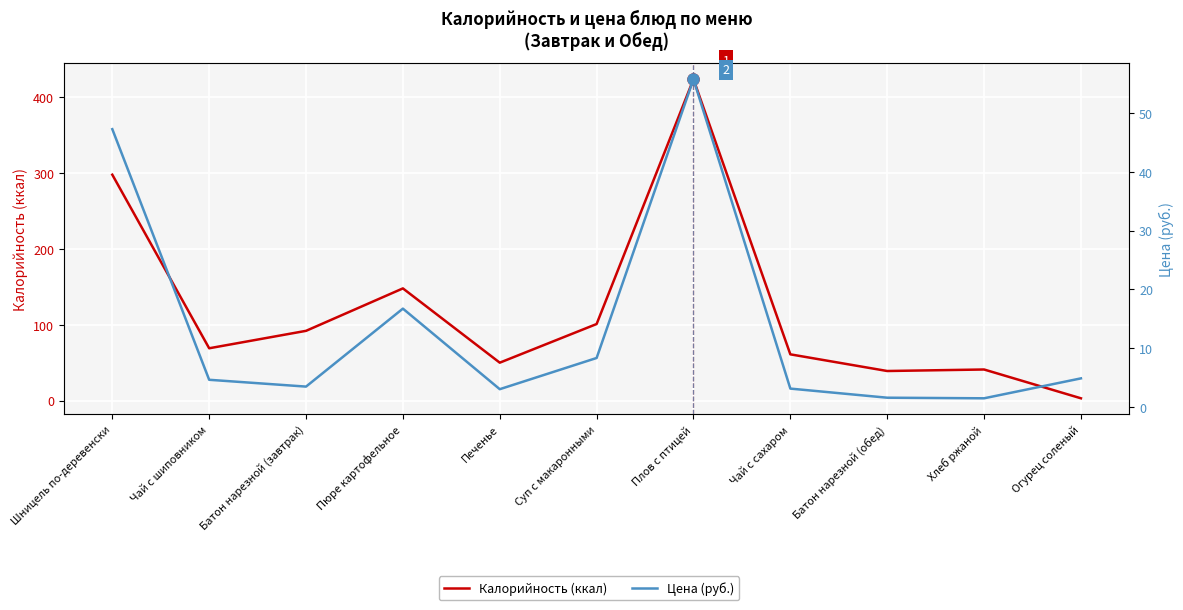

List the labels in order of Цена (руб.) value, largest first.

Плов с птицей, Шницель по-деревенски, Пюре картофельное, Суп с макаронными, Огурец соленый, Чай с шиповником, Батон нарезной (завтрак), Чай с сахаром, Печенье, Батон нарезной (обед), Хлеб ржаной